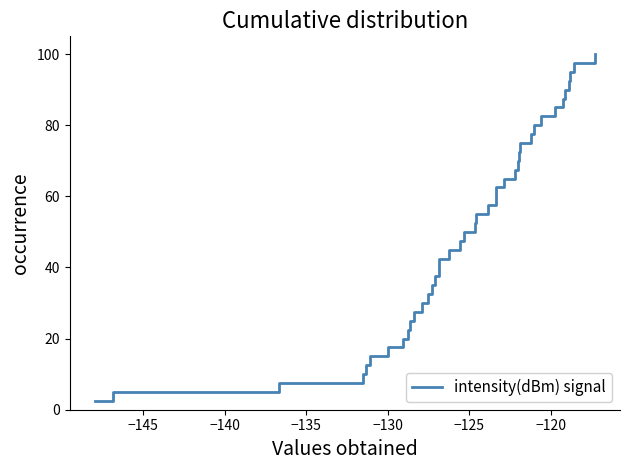

What is the difference between the maximum and minimum values?

97.5